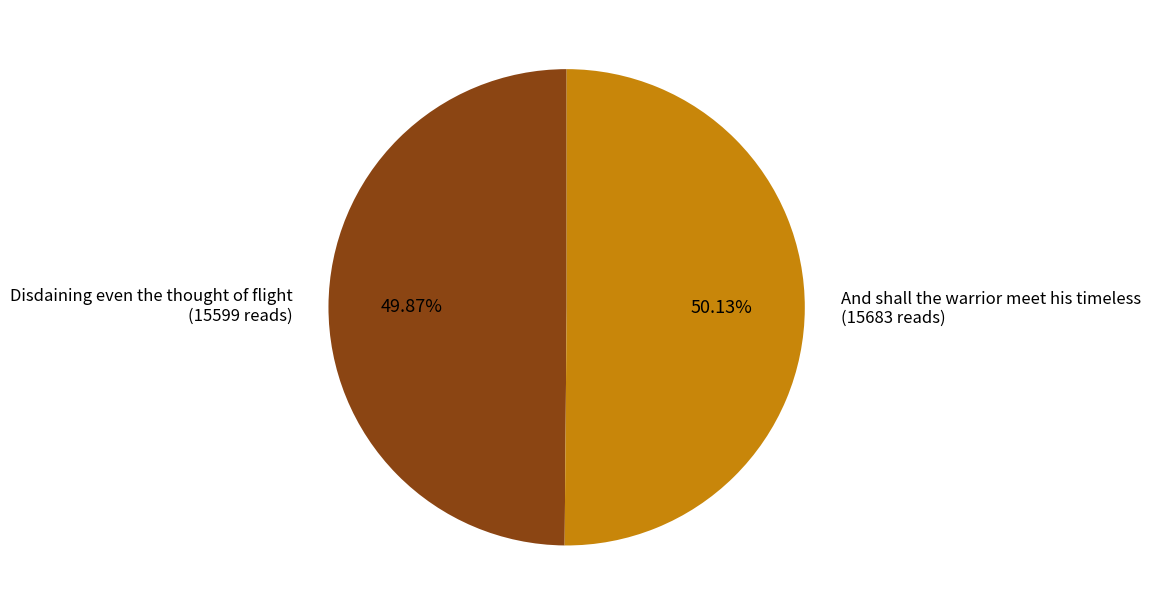

Is there a majority slice in this chart?

Yes